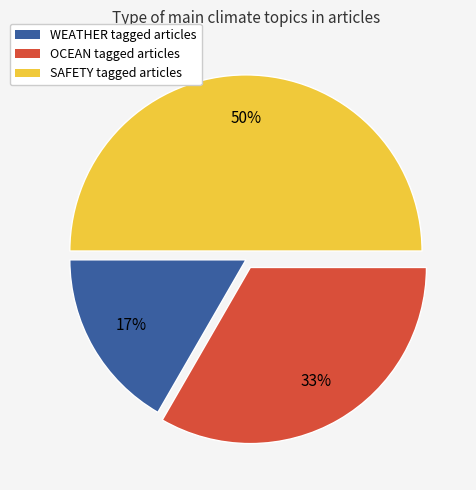

Count the number of slices in the pie.

3